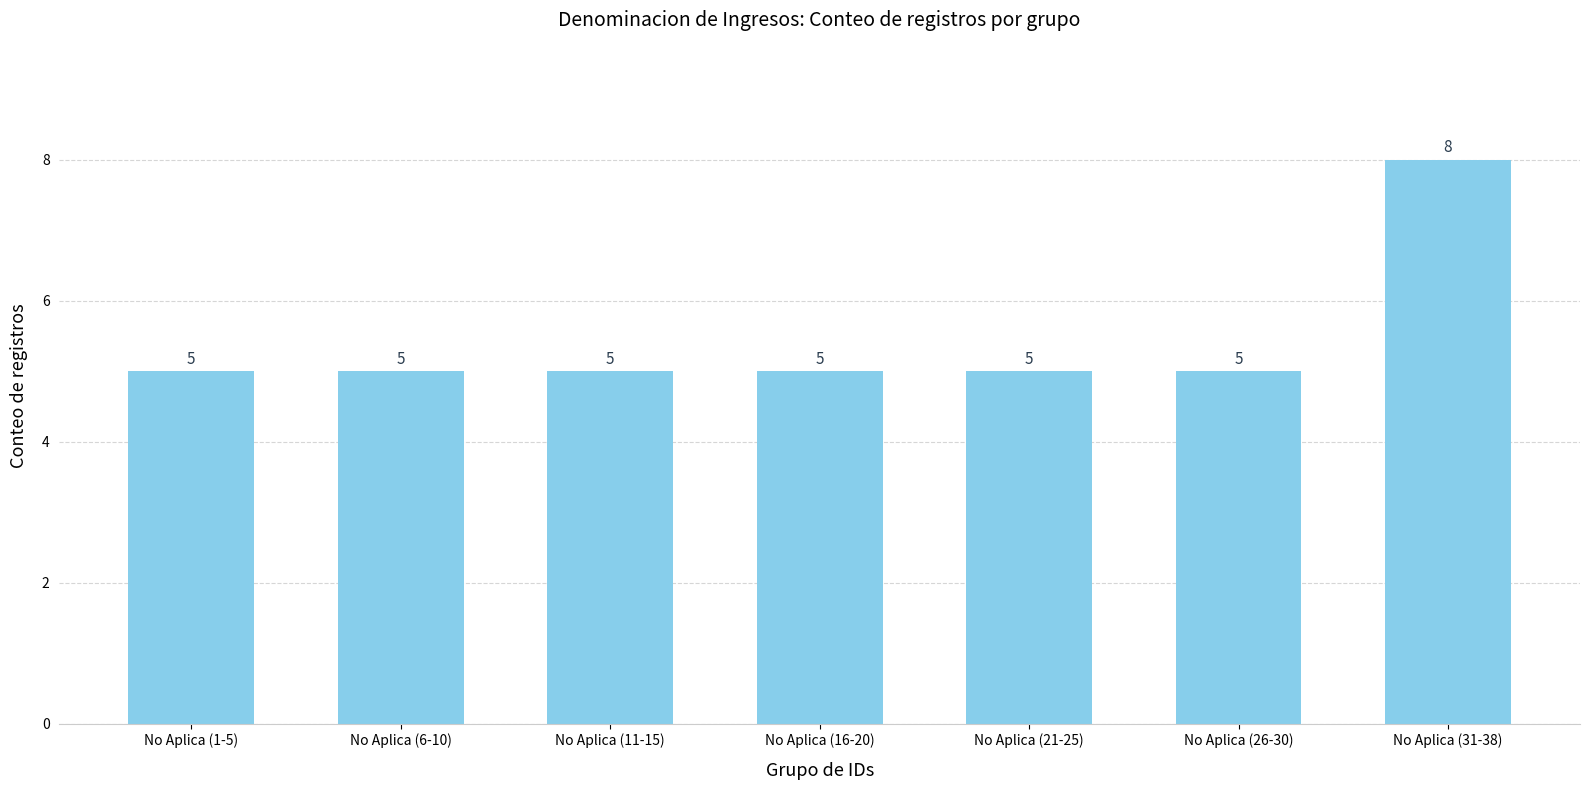

What is the value of the 3rd bar from the left?

5